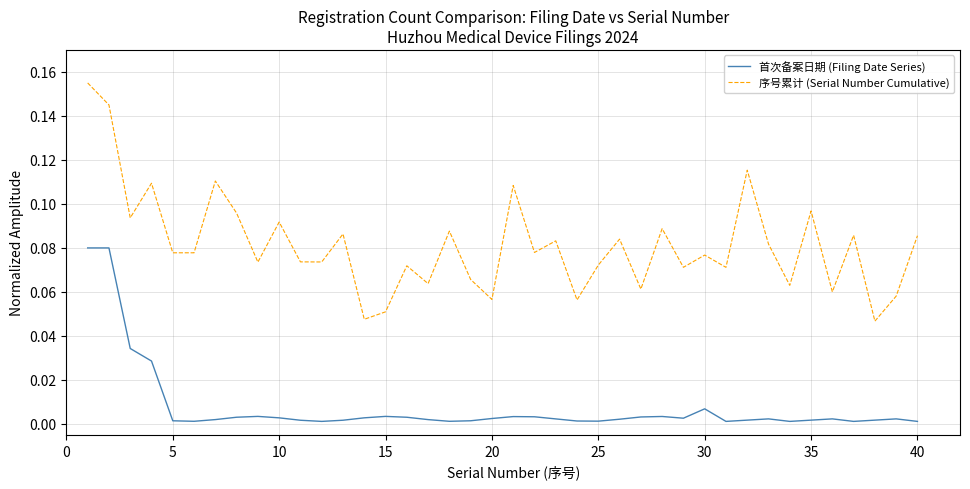

Rank the series by their average value, from lowest to highest.

首次备案日期 (Filing Date Series), 序号累计 (Serial Number Cumulative)